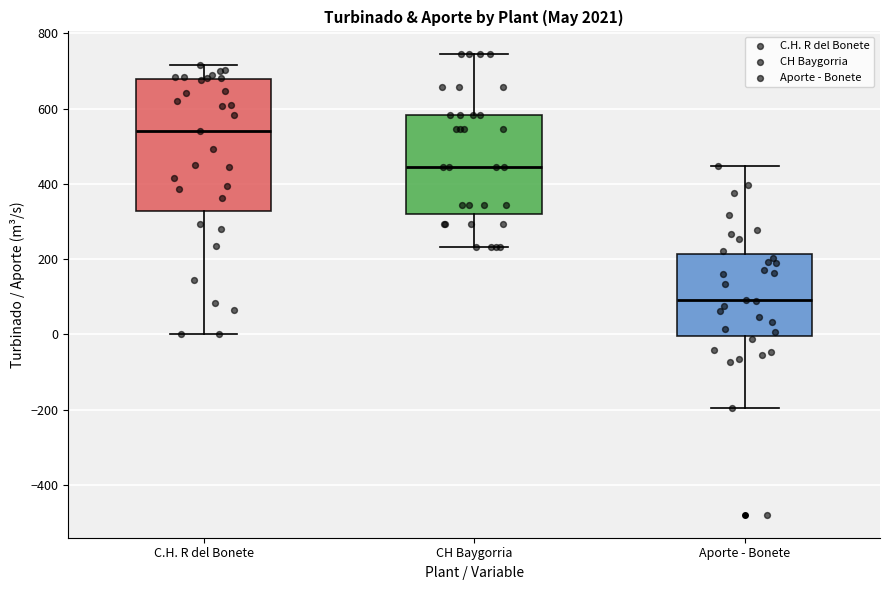

Reading left to right, transcribe this box plot: for each box, give where its median line is, the range the box spans, and where its two whiskers end, as read against the y-axis. The values are not printed on the chart, so give them approximately, as read against the axis.

C.H. R del Bonete: median 540, box 320 to 680, whiskers 0 to 720
CH Baygorria: median 440, box 320 to 580, whiskers 240 to 740
Aporte - Bonete: median 100, box 0 to 220, whiskers -200 to 440